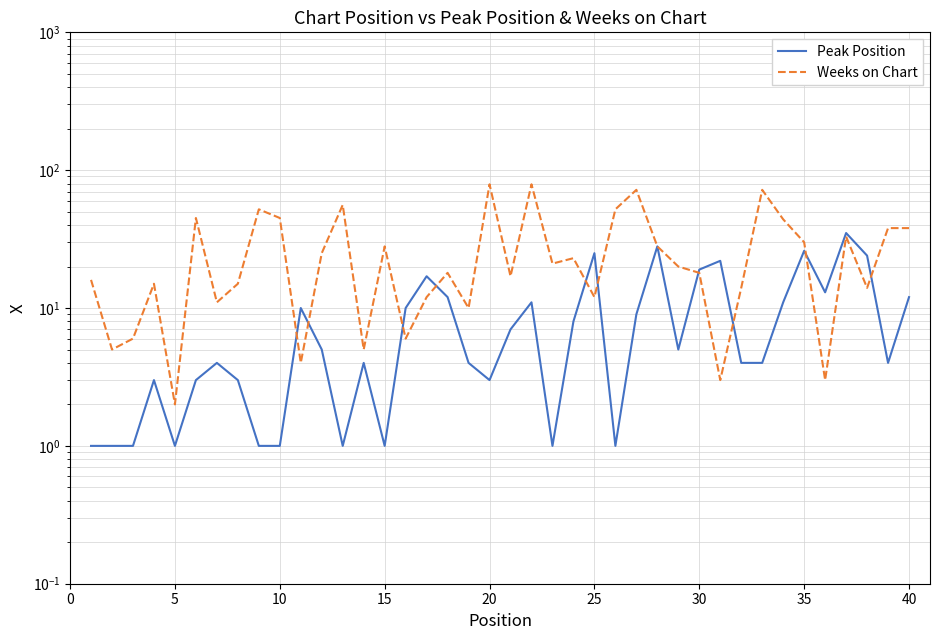

True or false: Peak Position has more than 0 interior local peaks.

True